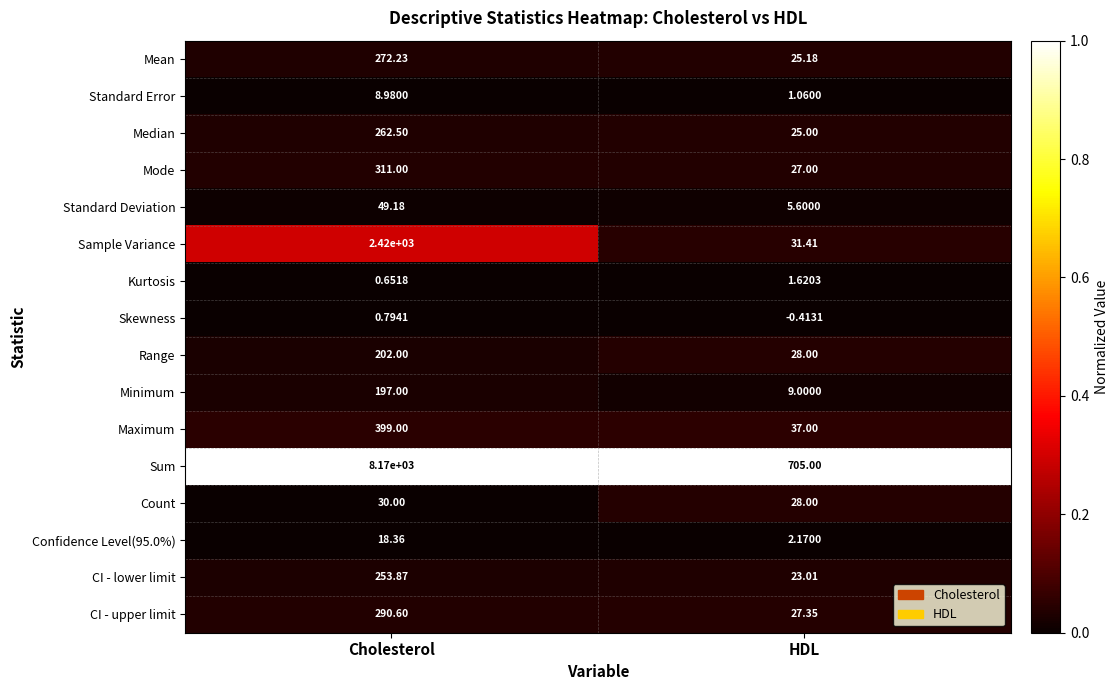

At which category does the chart reach its minimum across all series?

HDL